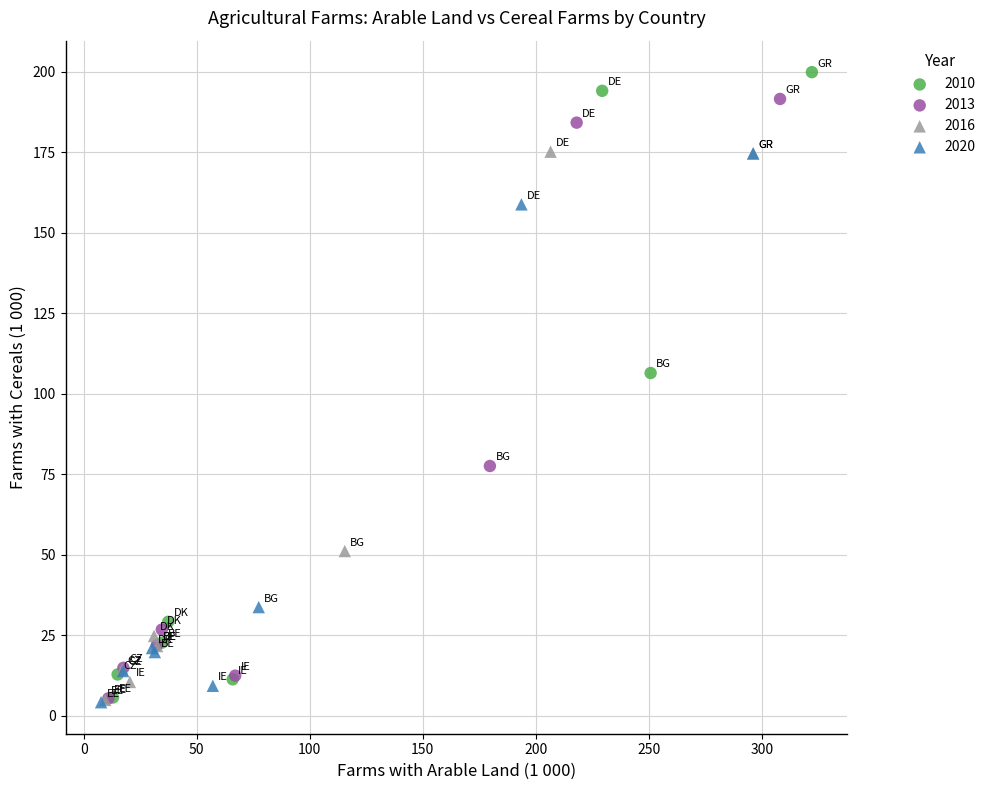

Which series has the largest Y range (max minus min)?

2010